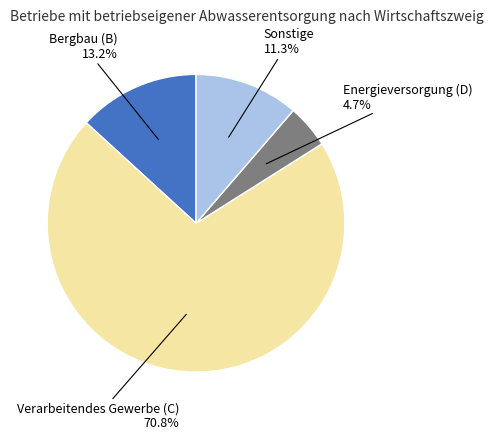

To the nearest percent, what is the difference between the largest and smallest slice percentages?

66%